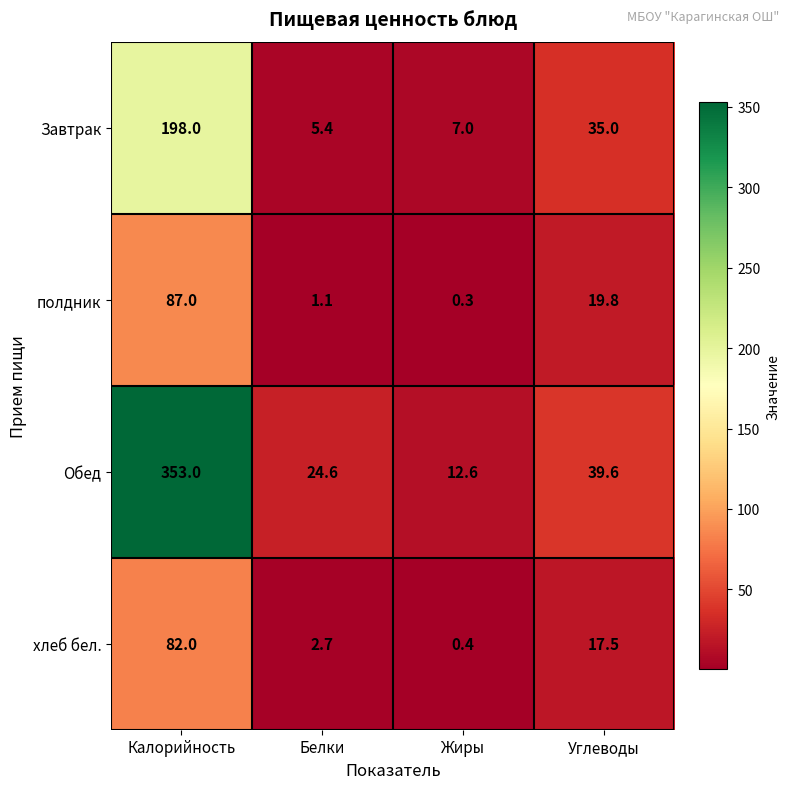

What is the difference between the second highest and minimum values in the Обед series?

27.0